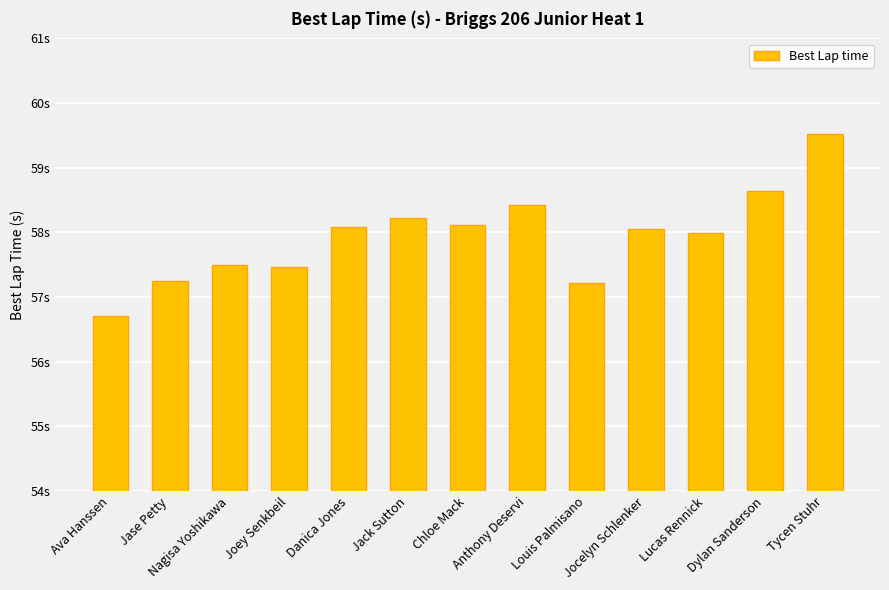

What is the sum of all values?

753.2